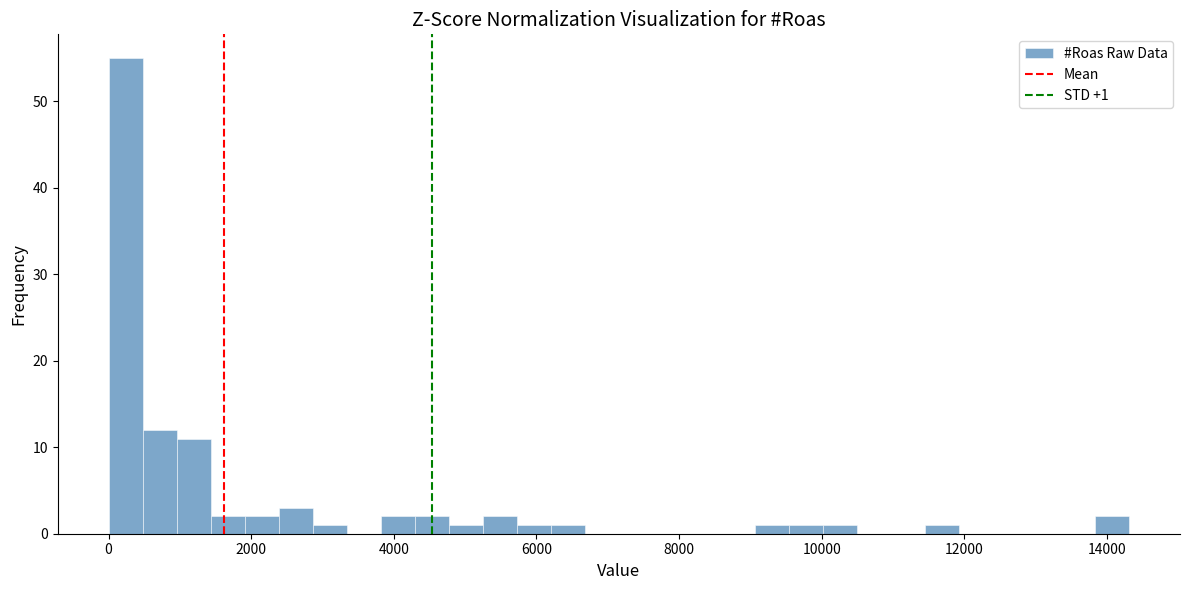

Read against the x-axis, roughly where is the centre of the tallest bar?

200